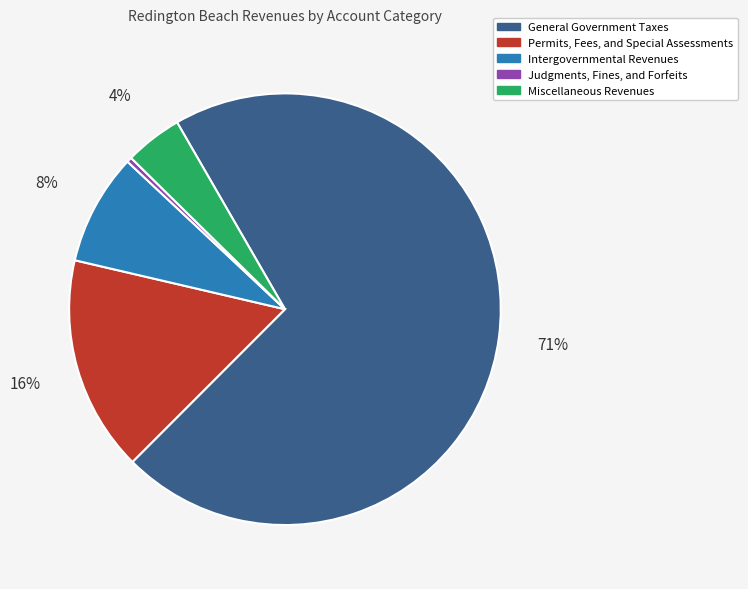

What is the smallest slice in the pie chart?

Judgments, Fines, and Forfeits